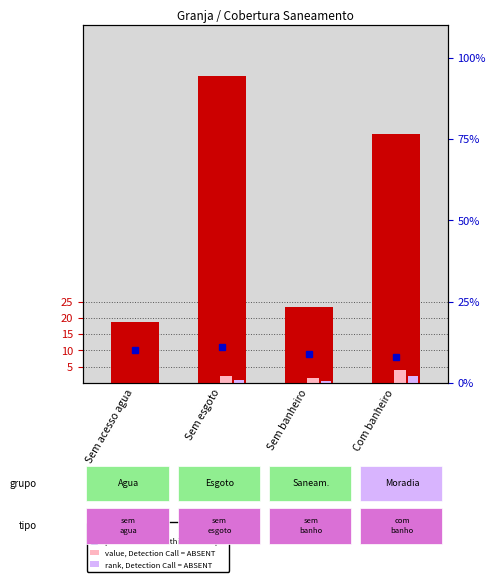

What is the change in value from Sem acesso agua to Sem banheiro?

+4.5